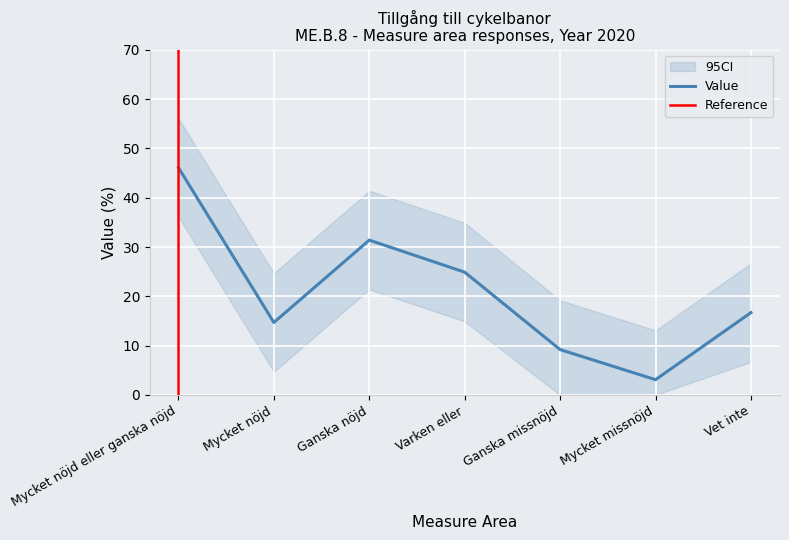

What is the value of the 5th point from the left?

9.2